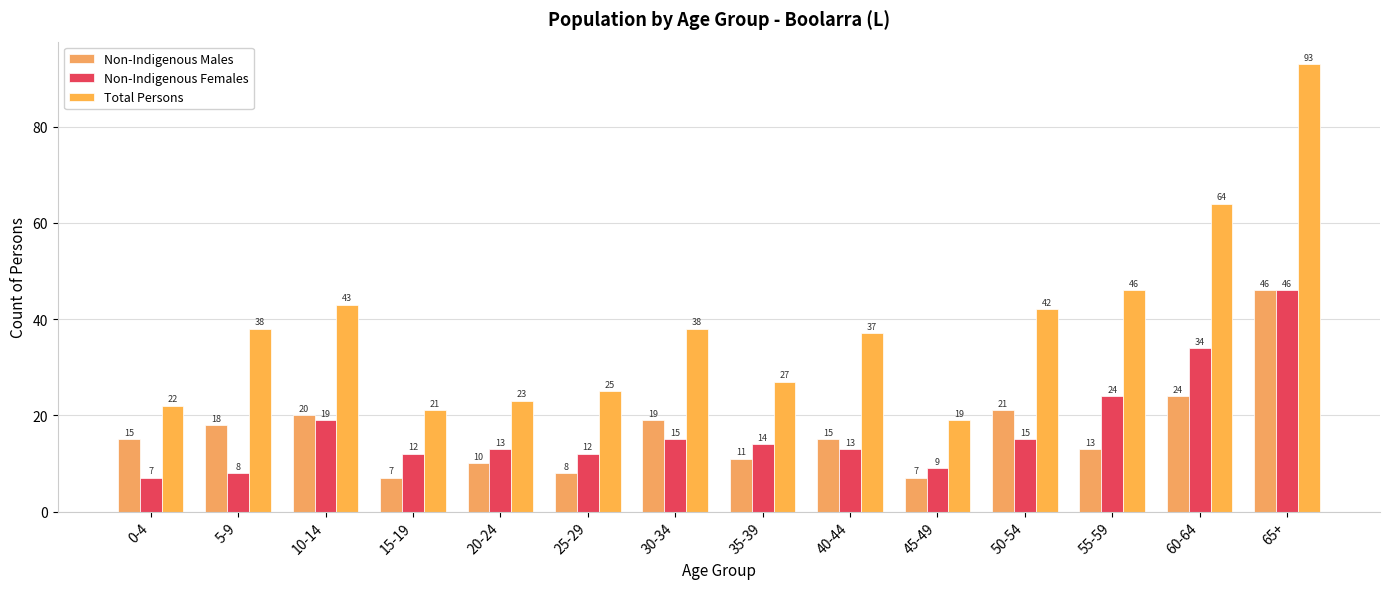

What is the difference between the maximum and second lowest values in the Total Persons series?

72